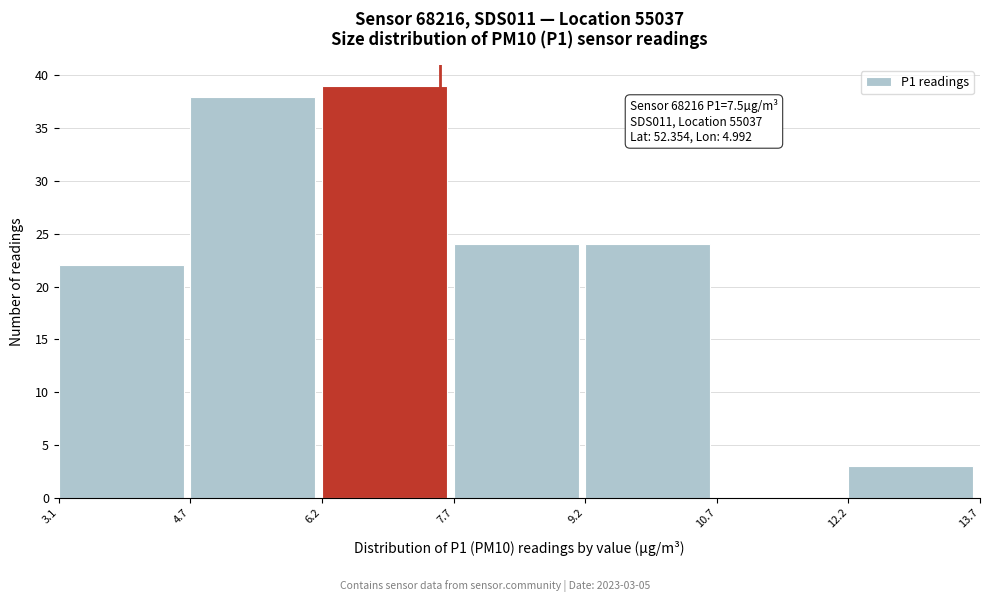

Which range on the x-axis has the tallest bar?

6.2 to 7.7